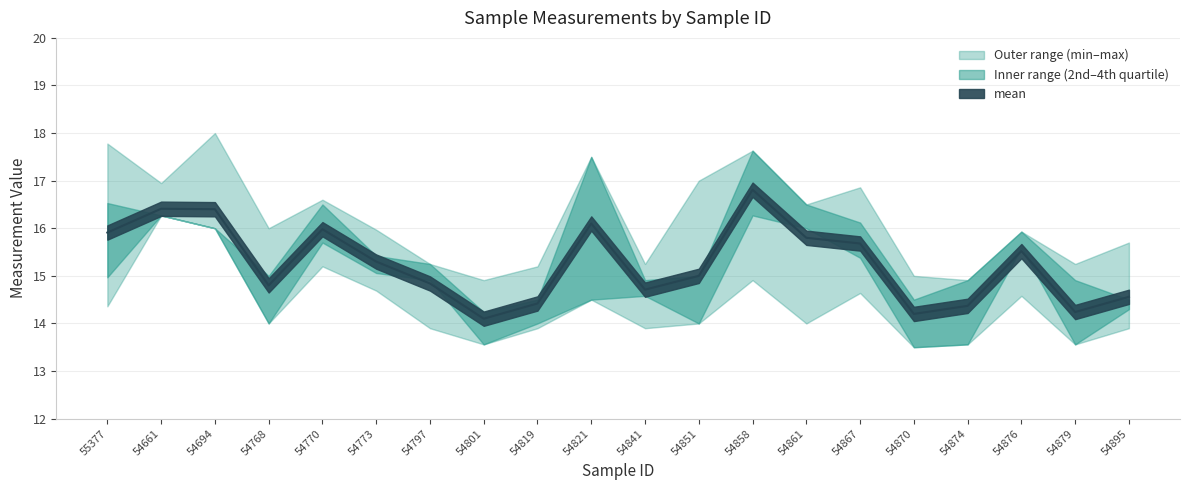

Which has a higher value, 54661 or 54797?

54661